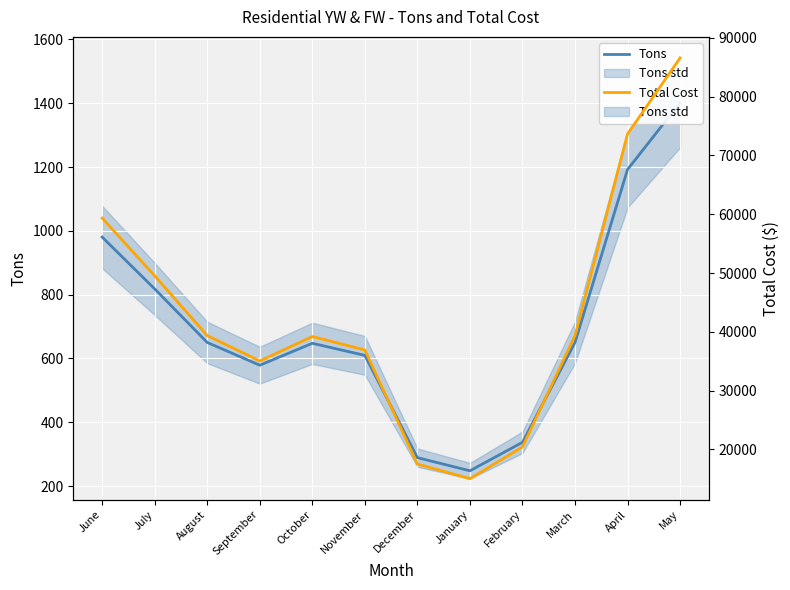

Where is the first local minimum for Tons?

September